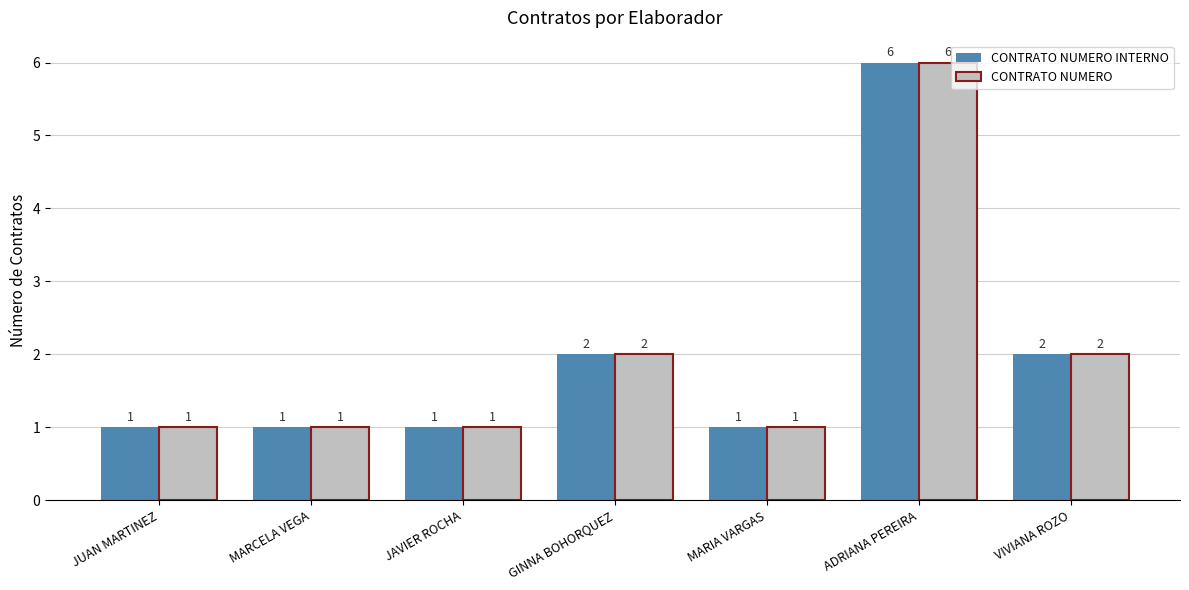

What is the label of the 4th bar from the left?

GINNA BOHORQUEZ